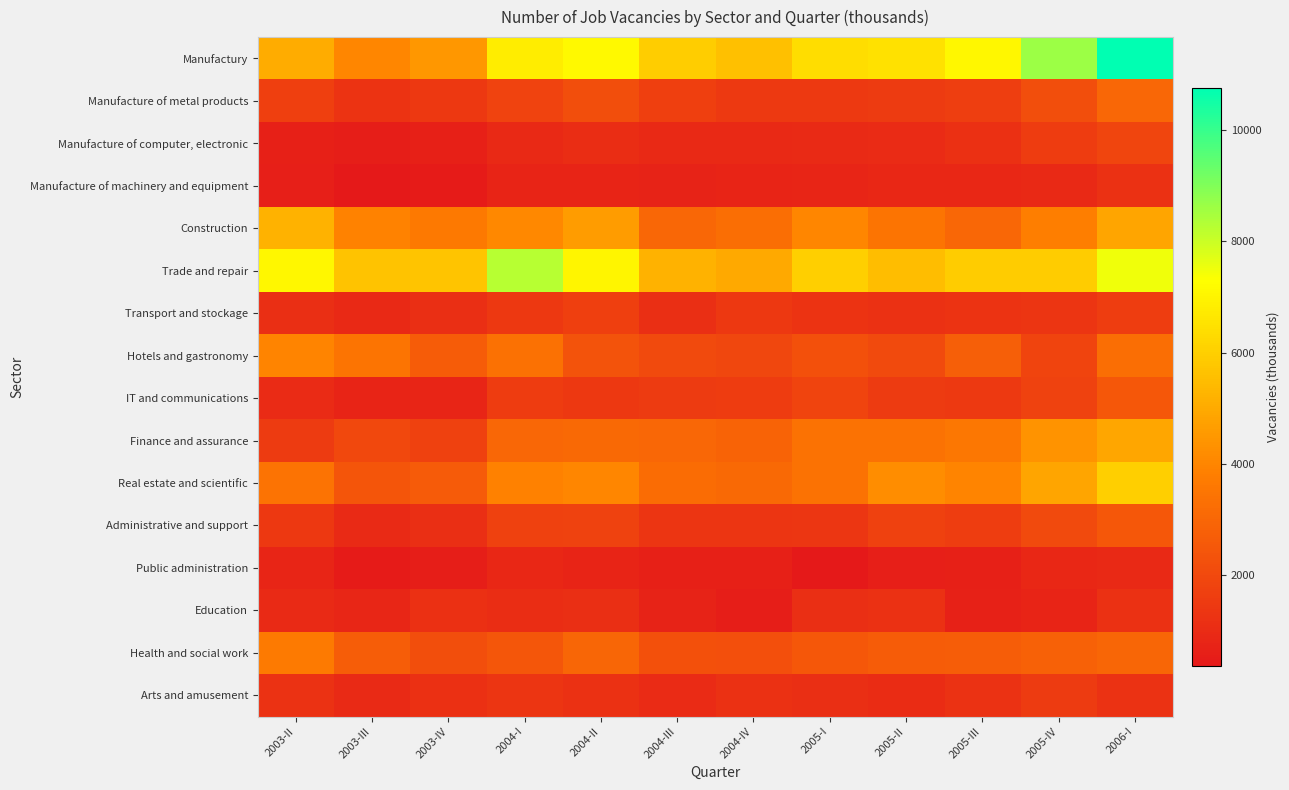

Reading left to right, extract all data points from this chart.

Manufactury: 2003-II=5053.6	2003-III=4021.7	2003-IV=4506.9	2004-I=6800.4	2004-II=7123.8	2004-III=5942.3	2004-IV=5590.6	2005-I=6403.7	2005-II=6461.7	2005-III=7067.5	2005-IV=8641.9	2006-I=10763.4
Manufacture of metal products: 2003-II=1681.2	2003-III=1298.7	2003-IV=1438.6	2004-I=1799.2	2004-II=2171.5	2004-III=1670.8	2004-IV=1486.1	2005-I=1495.4	2005-II=1513.1	2005-III=1634.3	2005-IV=2185.4	2006-I=3037.0
Manufacture of computer, electronic: 2003-II=610.6	2003-III=547.2	2003-IV=612.7	2004-I=913.8	2004-II=1067.8	2004-III=900.1	2004-IV=914.9	2005-I=944.0	2005-II=999.4	2005-III=1169.2	2005-IV=1569.5	2006-I=1880.7
Manufacture of machinery and equipment: 2003-II=571.0	2003-III=364.7	2003-IV=467.2	2004-I=764.8	2004-II=768.4	2004-III=725.5	2004-IV=739.6	2005-I=794.2	2005-II=883.6	2005-III=879.1	2005-IV=894.1	2006-I=1183.9
Construction: 2003-II=5238.3	2003-III=3930.4	2003-IV=3632.2	2004-I=4069.6	2004-II=4629.0	2004-III=3030.2	2004-IV=3263.0	2005-I=4059.9	2005-II=3481.1	2005-III=3021.3	2005-IV=3779.9	2006-I=4867.7
Trade and repair: 2003-II=7104.9	2003-III=5669.9	2003-IV=5724.9	2004-I=8259.7	2004-II=7049.9	2004-III=5212.3	2004-IV=4967.6	2005-I=5970.6	2005-II=5516.6	2005-III=5903.5	2005-IV=5919.2	2006-I=7491.7
Transport and stockage: 2003-II=1102.0	2003-III=895.7	2003-IV=1125.4	2004-I=1447.3	2004-II=1684.1	2004-III=1120.8	2004-IV=1454.0	2005-I=1281.0	2005-II=1194.7	2005-III=1263.4	2005-IV=1332.4	2006-I=1616.0
Hotels and gastronomy: 2003-II=3958.2	2003-III=3486.9	2003-IV=2646.3	2004-I=3334.1	2004-II=2352.2	2004-III=2043.8	2004-IV=1931.8	2005-I=2273.1	2005-II=2050.9	2005-III=2747.2	2005-IV=1849.6	2006-I=3268.6
IT and communications: 2003-II=978.5	2003-III=769.6	2003-IV=800.3	2004-I=1570.5	2004-II=1453.0	2004-III=1518.6	2004-IV=1574.0	2005-I=1848.2	2005-II=1530.1	2005-III=1499.1	2005-IV=1781.3	2006-I=2500.9
Finance and assurance: 2003-II=1506.9	2003-III=1970.9	2003-IV=1714.6	2004-I=3041.1	2004-II=3118.1	2004-III=3009.6	2004-IV=2904.9	2005-I=3378.8	2005-II=3405.4	2005-III=3543.7	2005-IV=4384.4	2006-I=4910.7
Real estate and scientific: 2003-II=3435.6	2003-III=2403.5	2003-IV=2615.0	2004-I=3888.0	2004-II=4040.8	2004-III=3181.2	2004-IV=3121.7	2005-I=3385.2	2005-II=4206.3	2005-III=3950.1	2005-IV=4856.6	2006-I=6003.5
Administrative and support: 2003-II=1422.0	2003-III=967.5	2003-IV=1107.6	2004-I=1708.6	2004-II=1757.1	2004-III=1321.9	2004-IV=1325.1	2005-I=1378.8	2005-II=1727.2	2005-III=1609.0	2005-IV=2040.8	2006-I=2479.9
Public administration: 2003-II=785.8	2003-III=456.9	2003-IV=561.2	2004-I=883.4	2004-II=759.8	2004-III=621.6	2004-IV=630.9	2005-I=397.8	2005-II=592.1	2005-III=614.6	2005-IV=863.9	2006-I=914.1
Education: 2003-II=945.4	2003-III=827.8	2003-IV=1143.7	2004-I=1081.0	2004-II=1103.0	2004-III=719.1	2004-IV=552.8	2005-I=1103.7	2005-II=1208.5	2005-III=668.7	2005-IV=736.8	2006-I=1198.8
Health and social work: 2003-II=3678.4	2003-III=2700.6	2003-IV=2187.0	2004-I=2458.0	2004-II=2998.8	2004-III=2235.5	2004-IV=2221.1	2005-I=2499.8	2005-II=2678.2	2005-III=2712.8	2005-IV=2837.9	2006-I=3002.4
Arts and amusement: 2003-II=1249.6	2003-III=938.5	2003-IV=1138.4	2004-I=1303.2	2004-II=1202.7	2004-III=1007.0	2004-IV=1188.3	2005-I=1130.0	2005-II=1042.3	2005-III=1257.3	2005-IV=1520.3	2006-I=1224.0